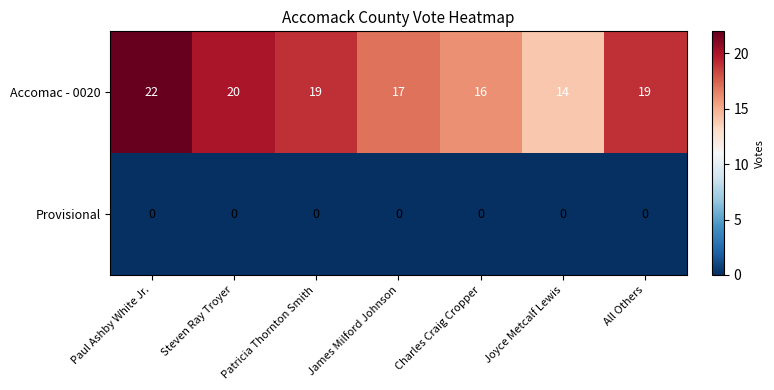

At which category is the sum across all series the highest?

Paul Ashby White Jr.